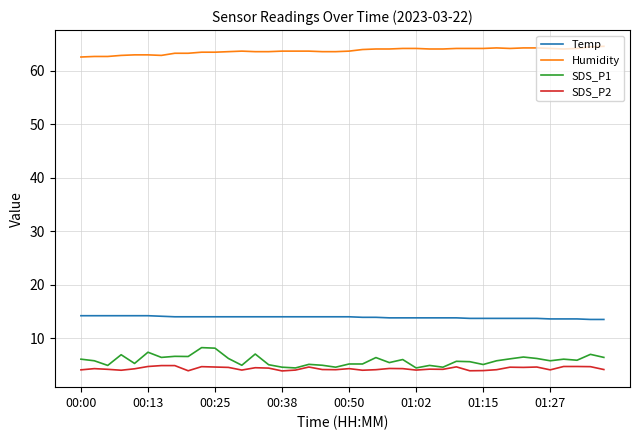

Which series has the largest total across all categories?

Humidity